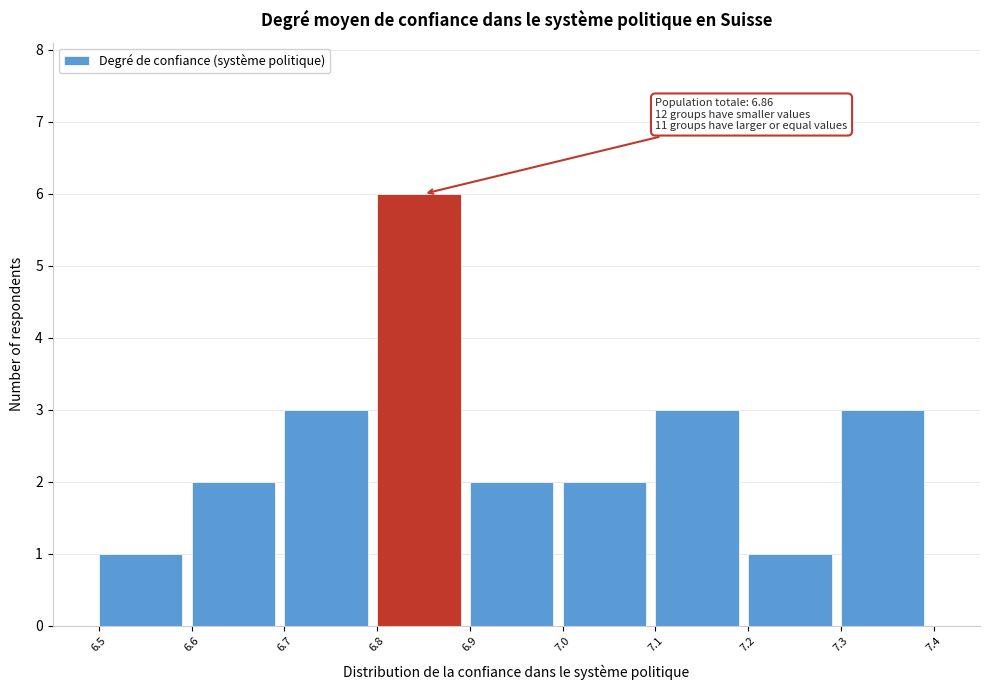

Over which range of the x-axis is the bar tallest?

6.8 to 6.9